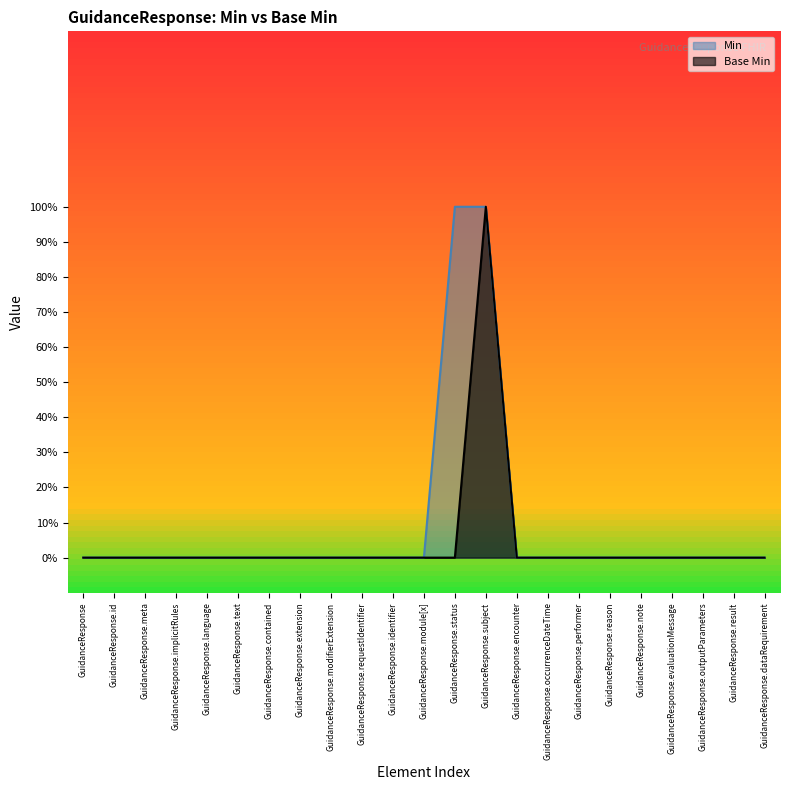

List the labels in order of value, largest first.

GuidanceResponse.subject, GuidanceResponse, GuidanceResponse.id, GuidanceResponse.meta, GuidanceResponse.implicitRules, GuidanceResponse.language, GuidanceResponse.text, GuidanceResponse.contained, GuidanceResponse.extension, GuidanceResponse.modifierExtension, GuidanceResponse.requestIdentifier, GuidanceResponse.identifier, GuidanceResponse.module[x], GuidanceResponse.status, GuidanceResponse.encounter, GuidanceResponse.occurrenceDateTime, GuidanceResponse.performer, GuidanceResponse.reason, GuidanceResponse.note, GuidanceResponse.evaluationMessage, GuidanceResponse.outputParameters, GuidanceResponse.result, GuidanceResponse.dataRequirement